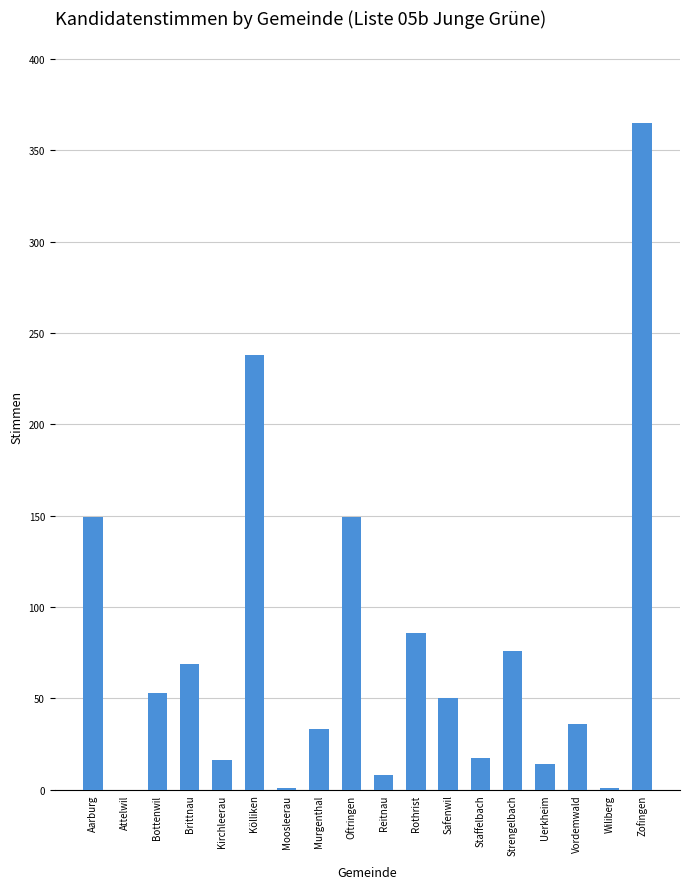

True or false: the data shows 212 at Zofingen.

False